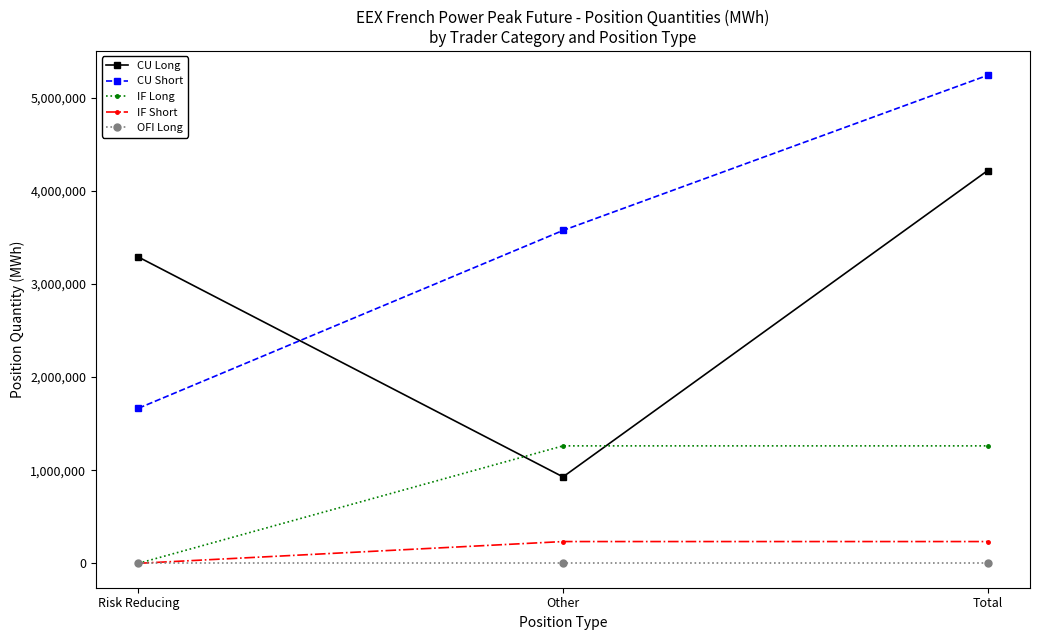

What position from the right is Other?

2